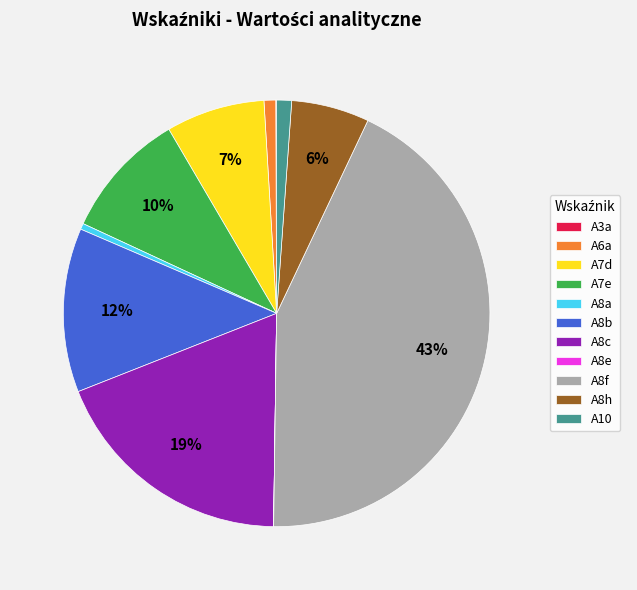

Does any single category account for the majority?

No